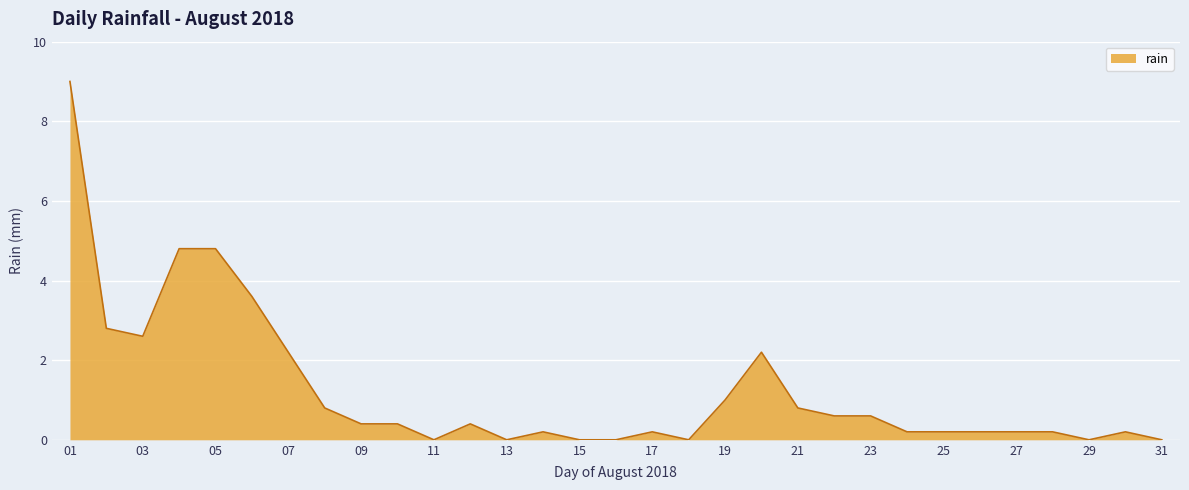

What is the difference between the maximum and minimum values?

9.0